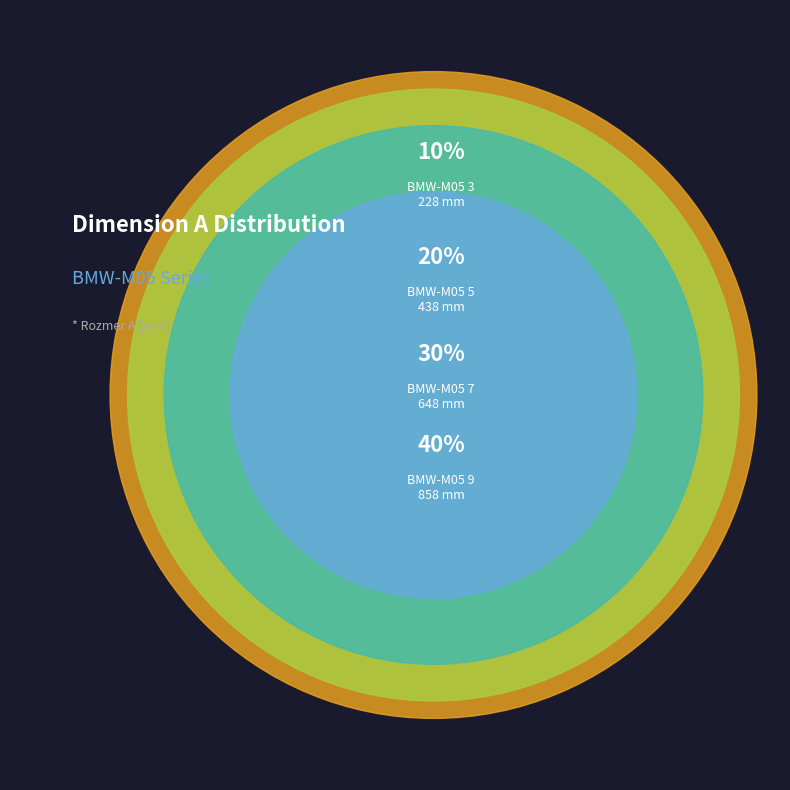

To the nearest percent, what is the combined percentage of BMW-M05 3 and BMW-M05 7?

40%